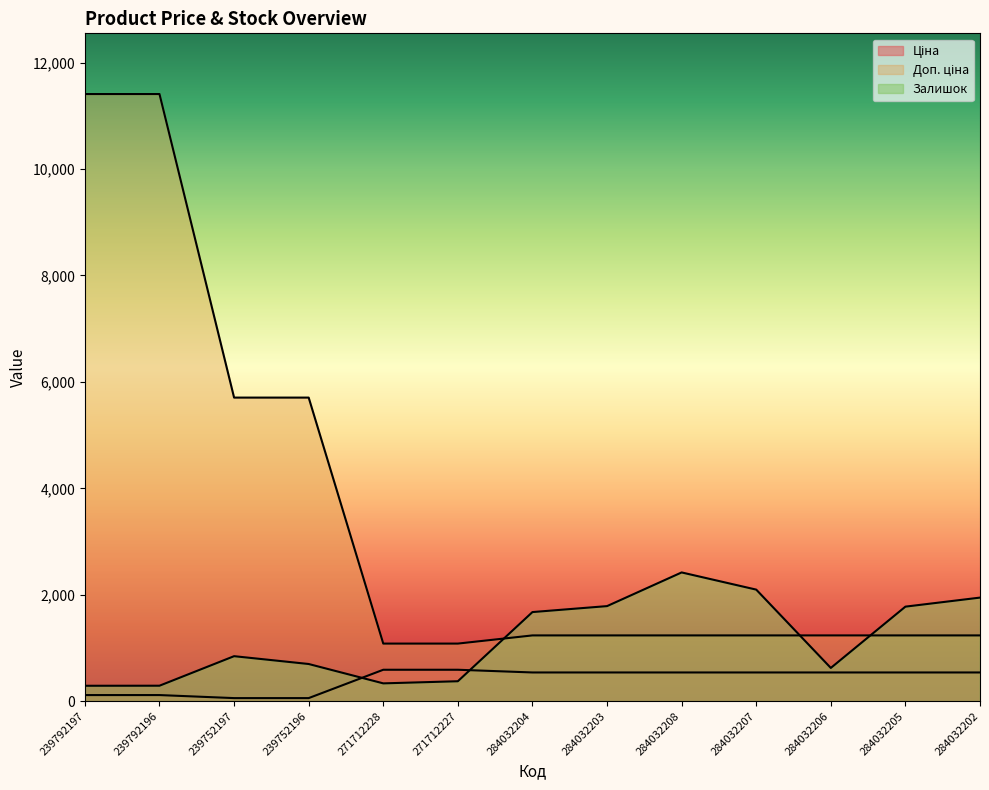

List the labels in order of Залишок value, smallest first.

239792197, 239792196, 271712228, 271712227, 284032206, 239752196, 239752197, 284032204, 284032205, 284032203, 284032202, 284032207, 284032208